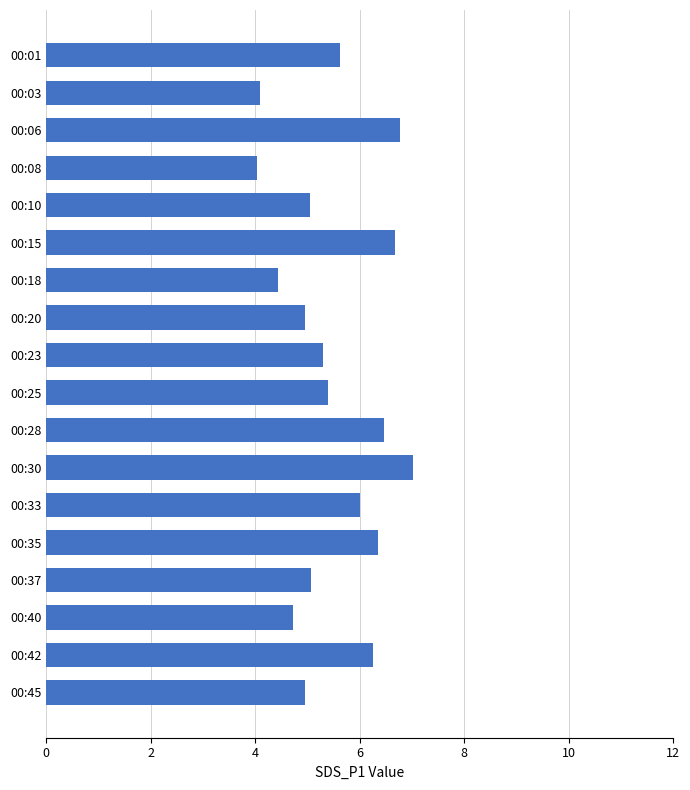

What is the difference between the values at 00:30 and 00:20?

2.1